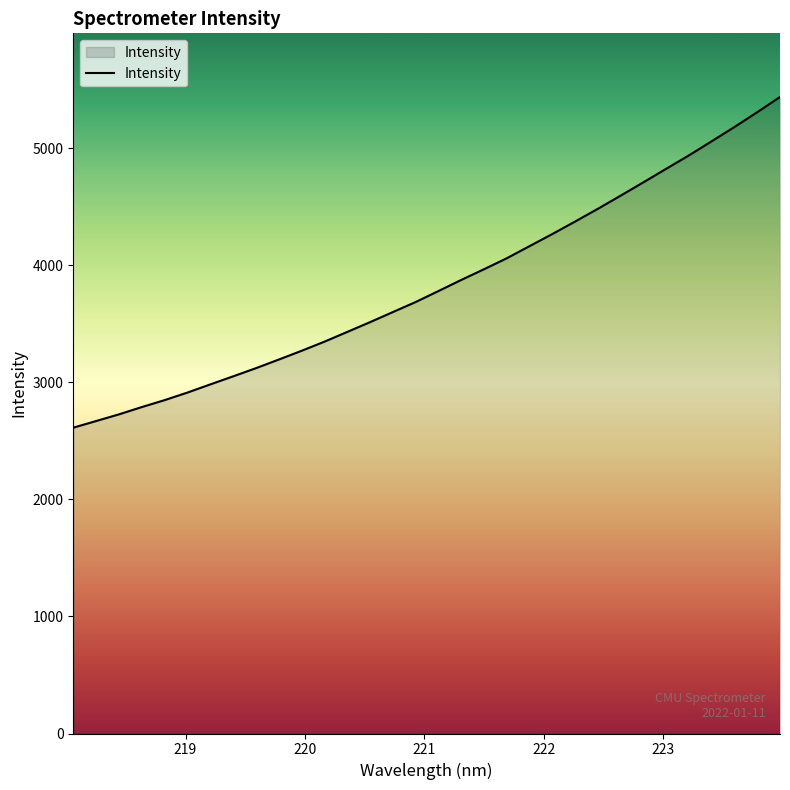

What is the maximum value shown in the chart?

5436.8